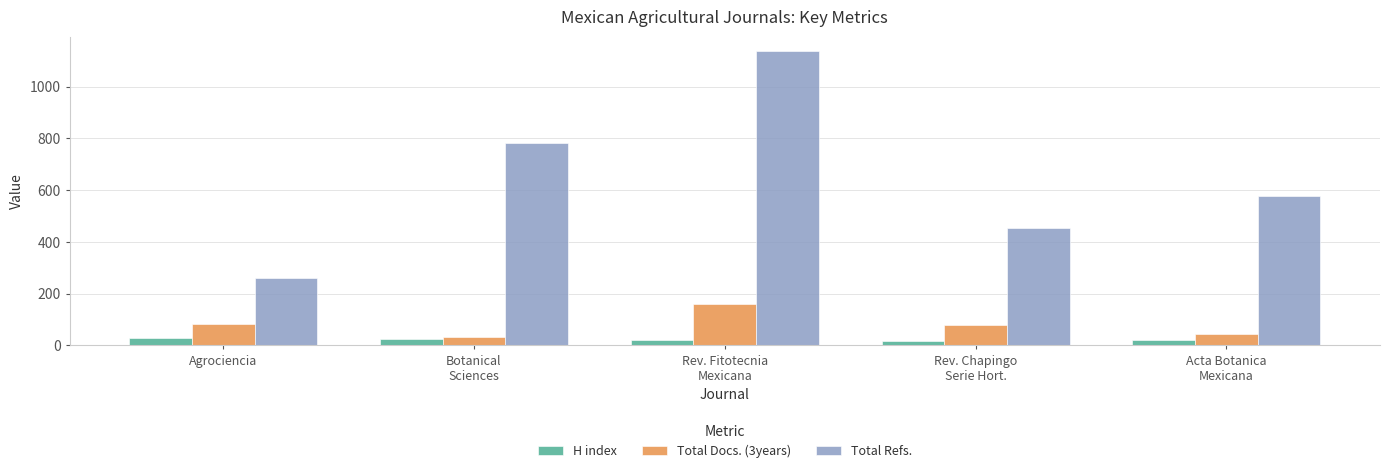

Which label corresponds to the largest value in the chart?

Rev. Fitotecnia
Mexicana